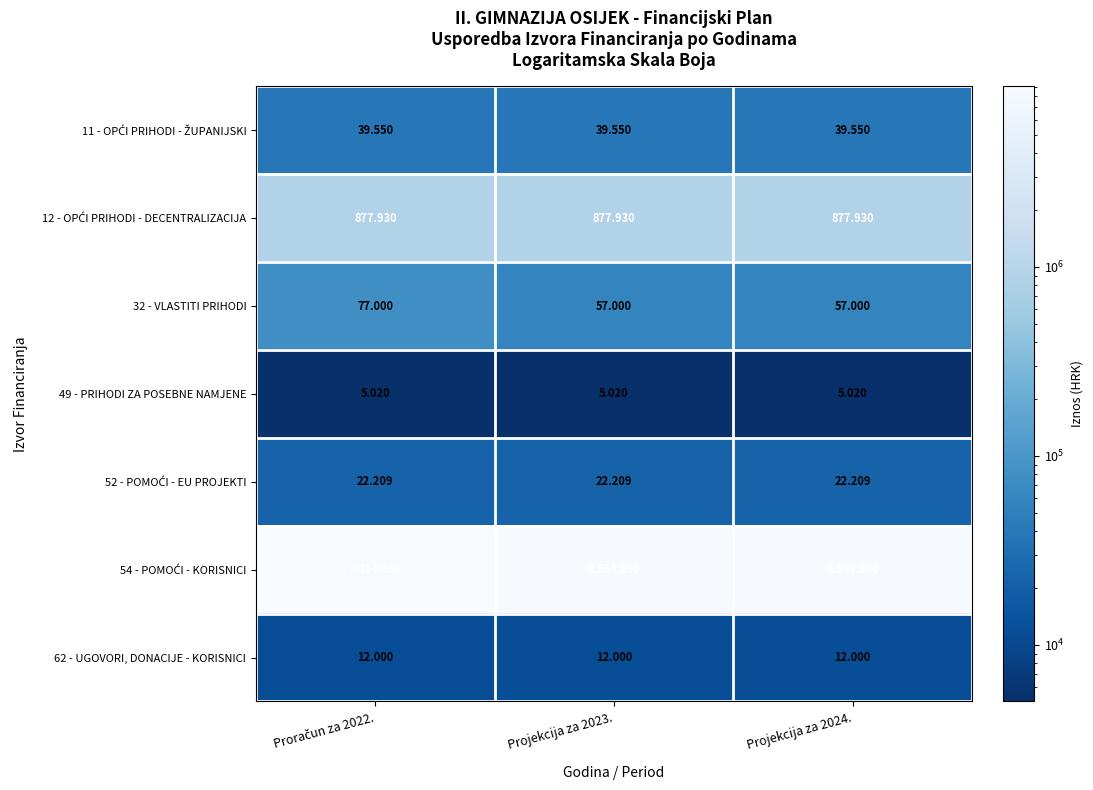

Rank the series at Proračun za 2022. from lowest to highest value.

49 - PRIHODI ZA POSEBNE NAMJENE, 62 - UGOVORI, DONACIJE - KORISNICI, 52 - POMOĆI - EU PROJEKTI, 11 - OPĆI PRIHODI - ŽUPANIJSKI, 32 - VLASTITI PRIHODI, 12 - OPĆI PRIHODI - DECENTRALIZACIJA, 54 - POMOĆI - KORISNICI